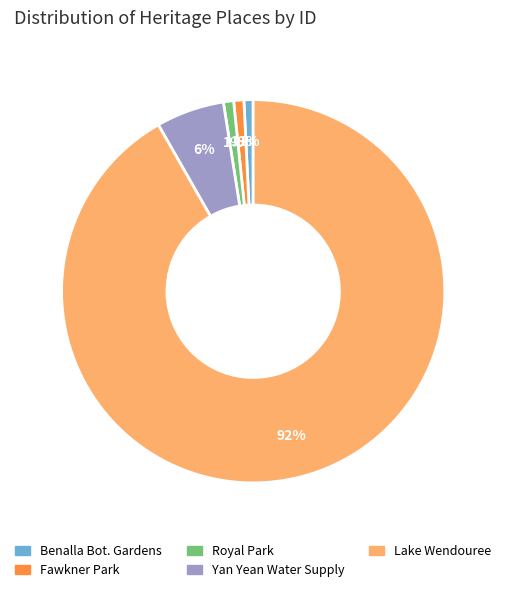

To the nearest percent, what is the average slice percentage?

20%